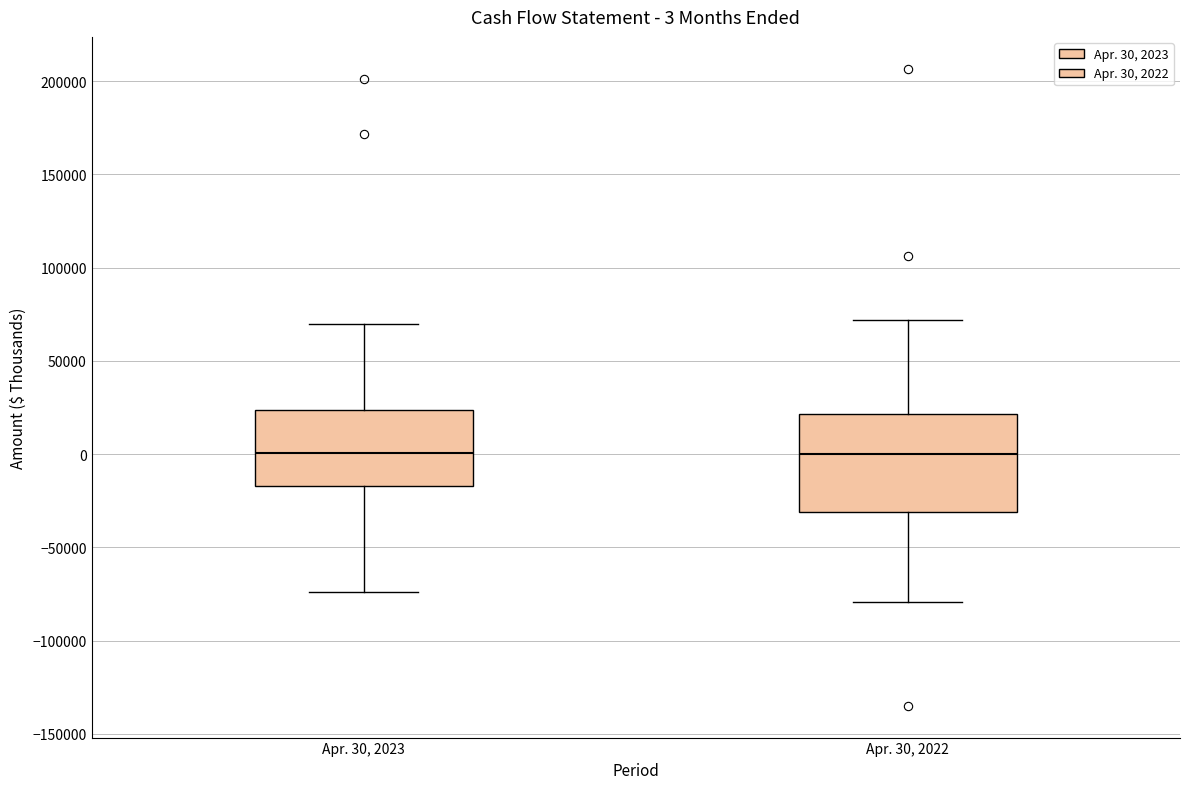

Which box is the tallest, from its lower edge to its upper edge?

Apr. 30, 2022